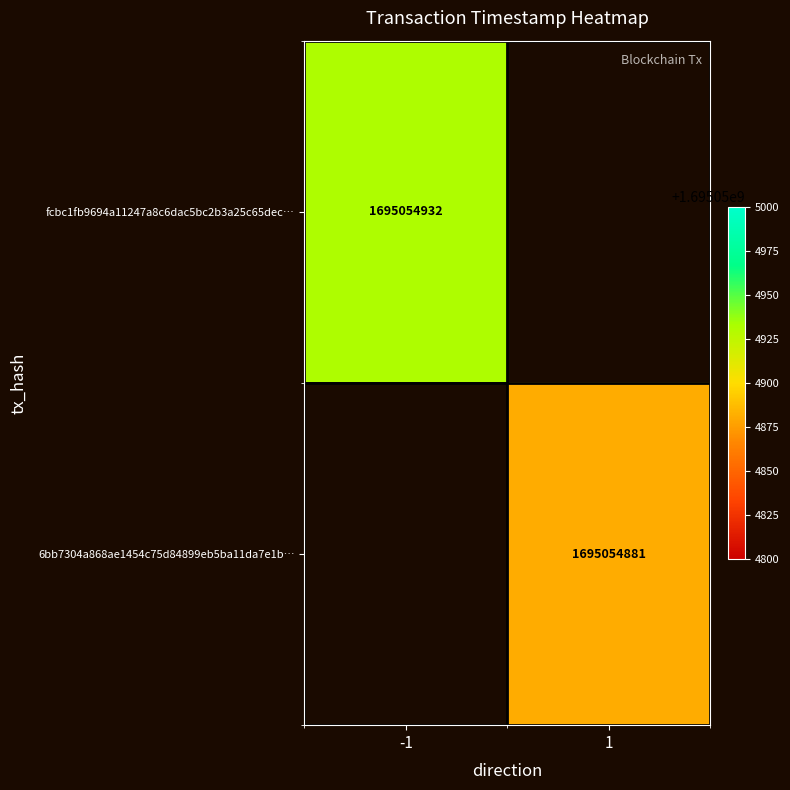

What is the average value of the fcbc1fb9694a11247a8c6dac5bc2b3a25c65dec series?

847527466